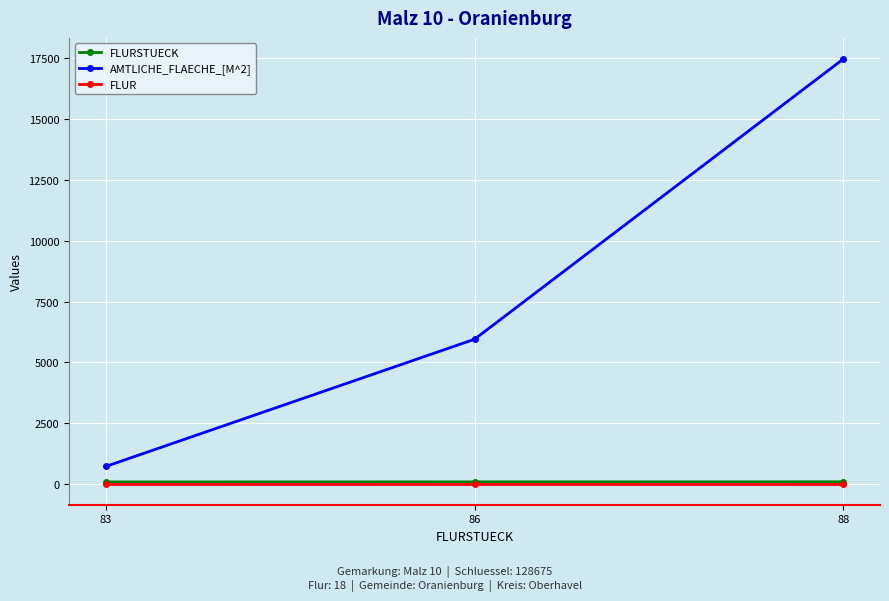

Is it true that AMTLICHE_FLAECHE_[M^2] equals 17468 at 88?

True